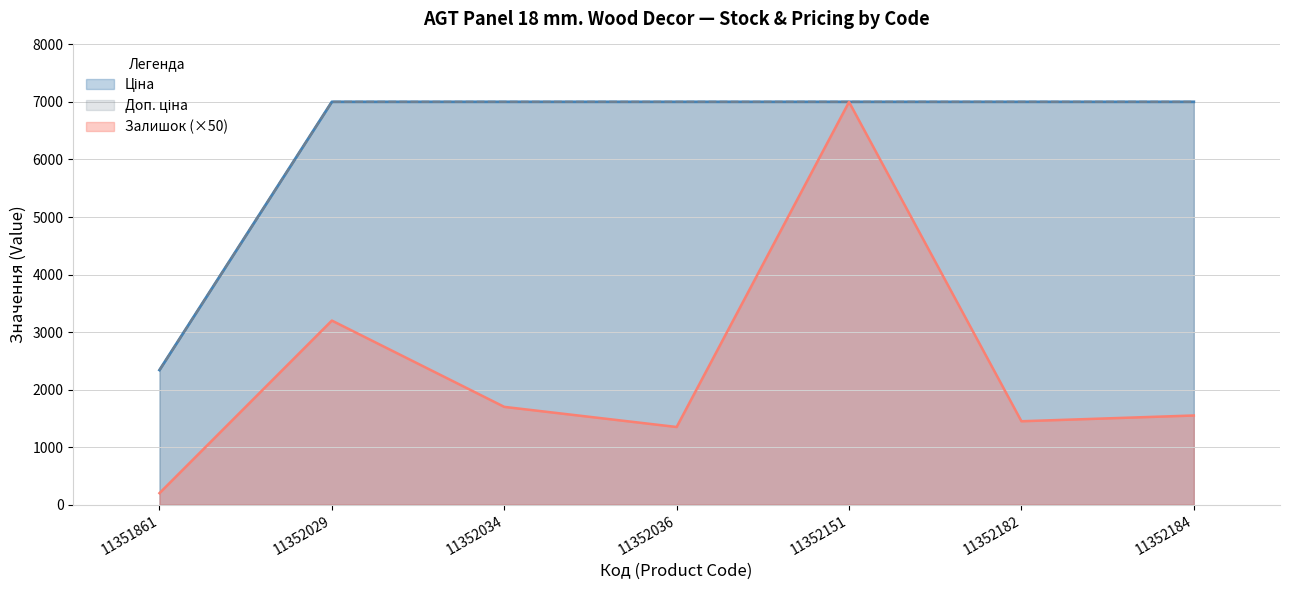

Reading right to left, extract all data points from this chart.

Залишок: 1550.0	1450.0	7000.0	1350.0	1700.0	3200.0	200.0
Ціна: 7002.7	7002.7	7002.7	7002.7	7002.7	7002.7	2340.3
Доп. ціна: 7002.7	7002.7	7002.7	7002.7	7002.7	7002.7	2340.0